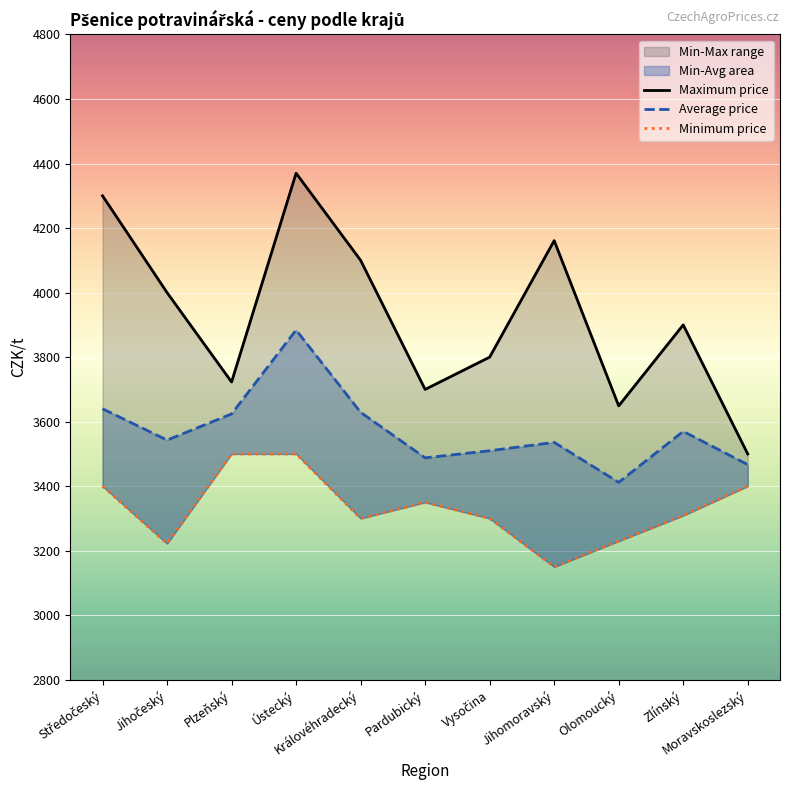

What position from the left is Moravskoslezský?

11